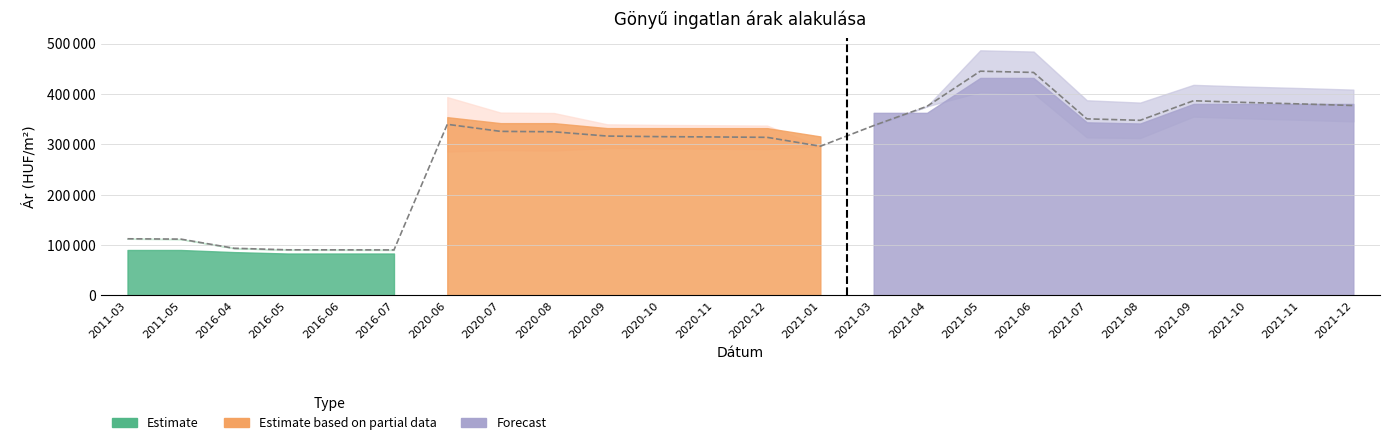

The value at 2020-12 is 313879. True or false?

True